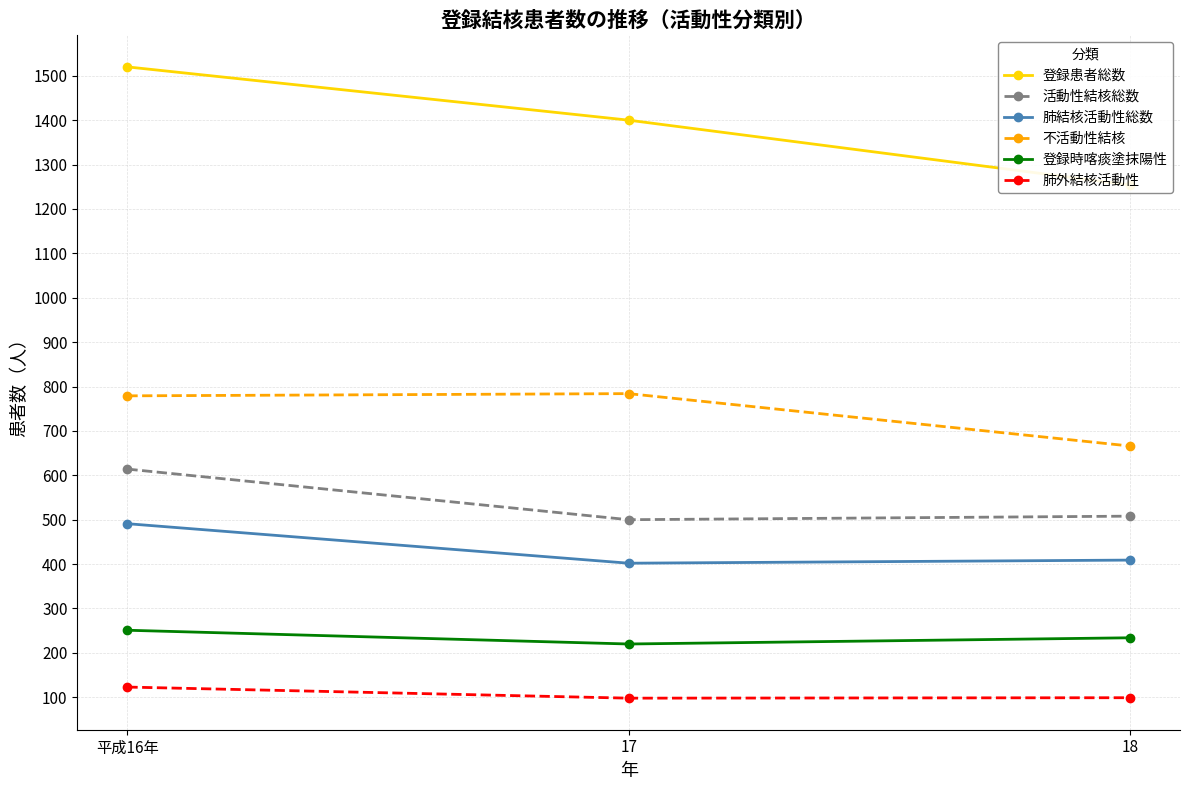

What are all the series names shown in the legend?

登録患者総数, 活動性結核総数, 肺結核活動性総数, 不活動性結核, 登録時喀痰塗抹陽性, 肺外結核活動性